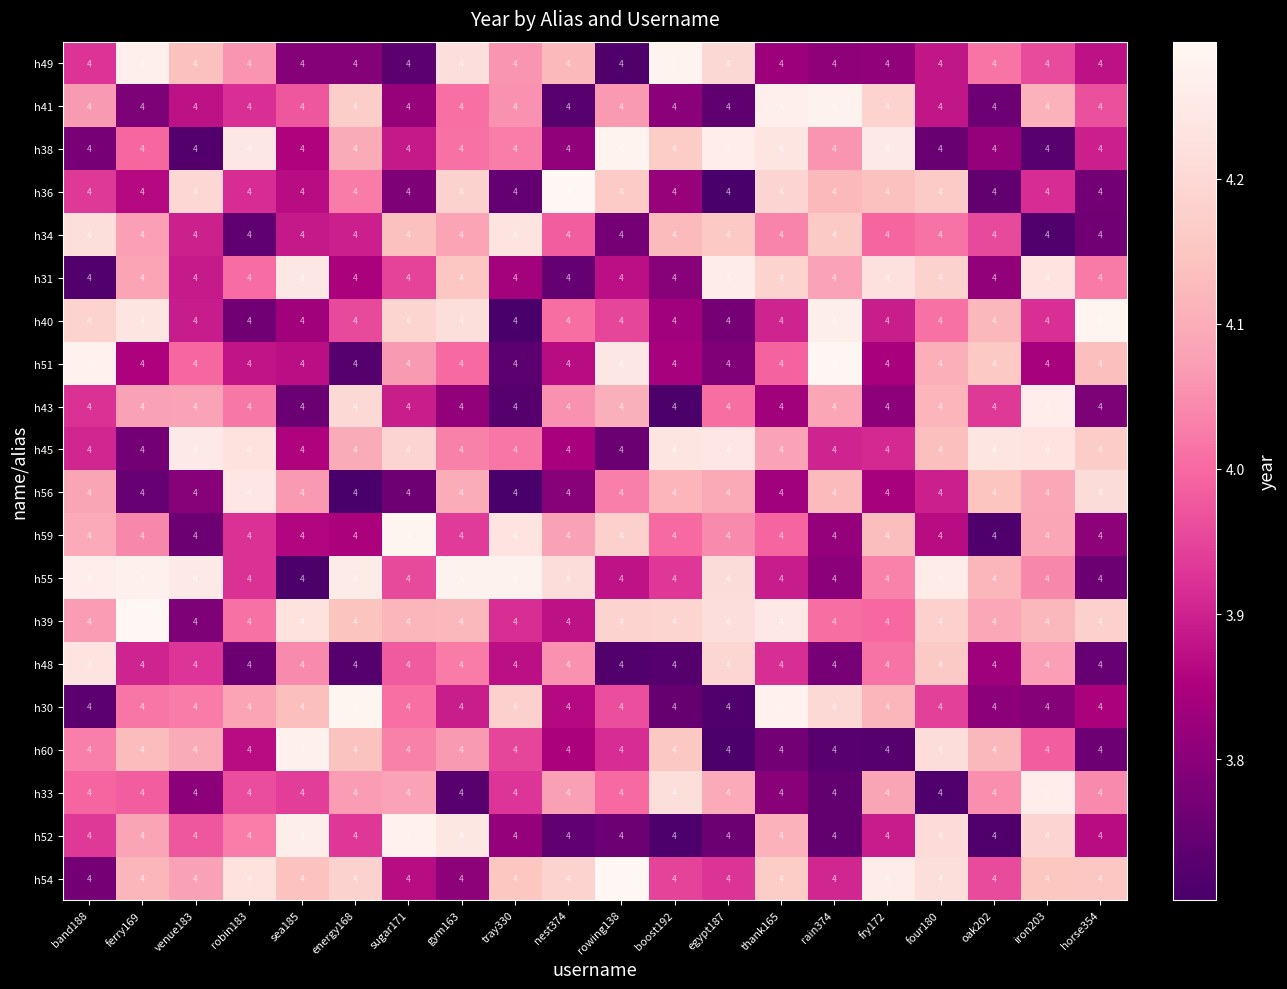

What is the minimum value shown in the chart?

3.7